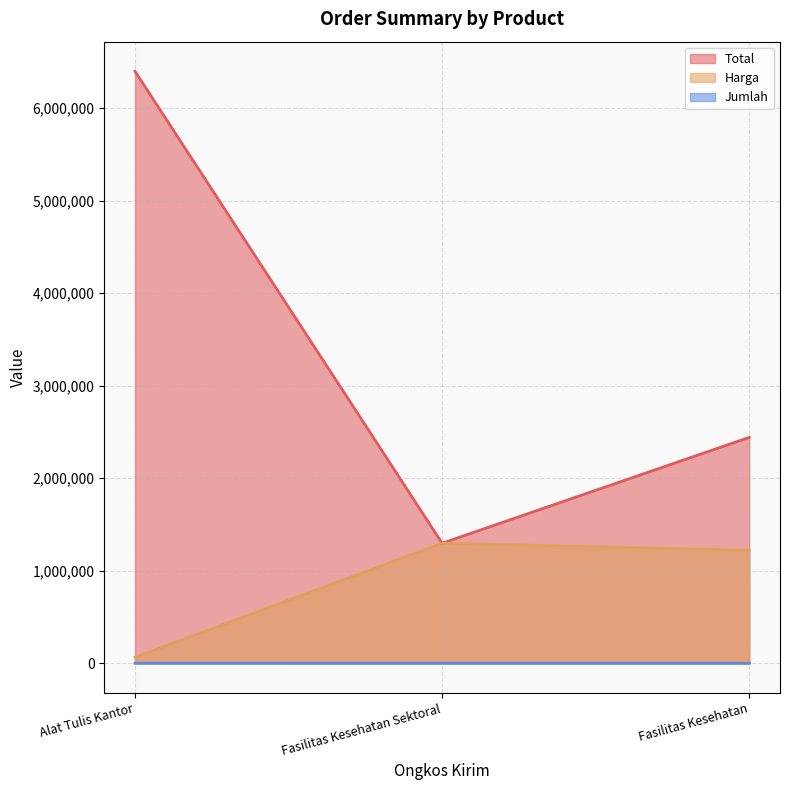

Which has a higher value, Alat Tulis Kantor or Fasilitas Kesehatan Sektoral?

Alat Tulis Kantor